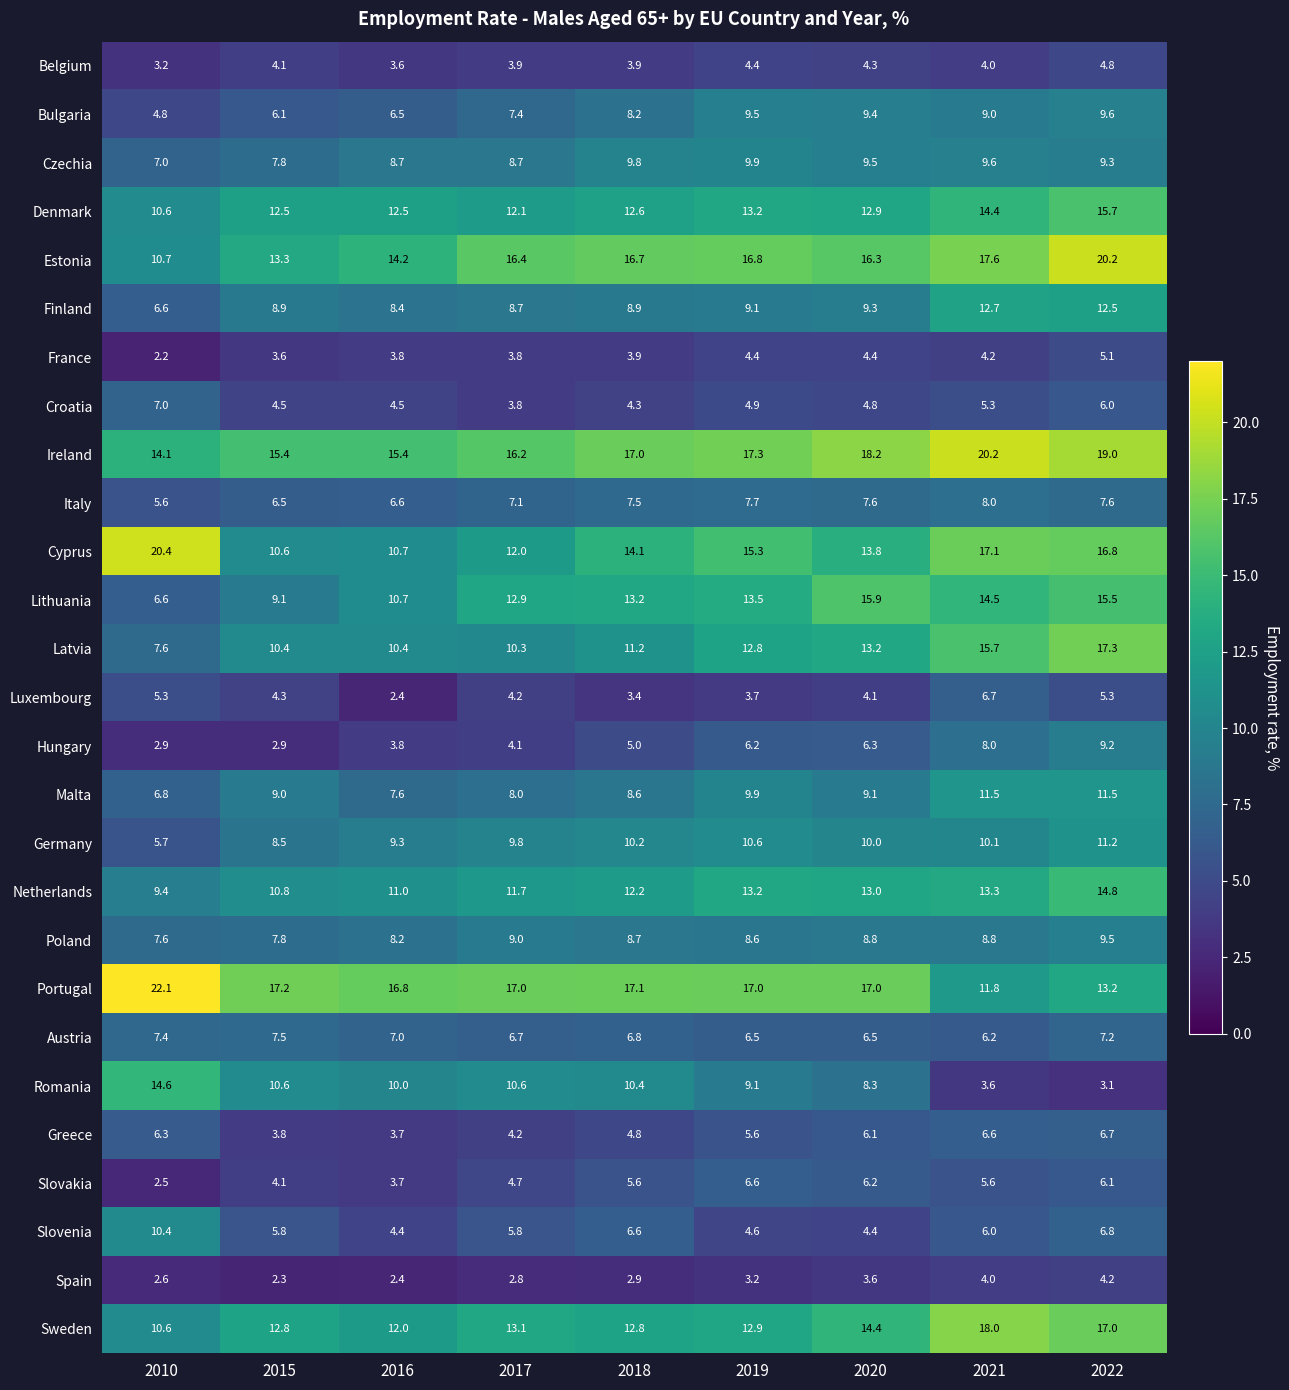

List the labels in order of Cyprus value, smallest first.

2015, 2016, 2017, 2020, 2018, 2019, 2022, 2021, 2010